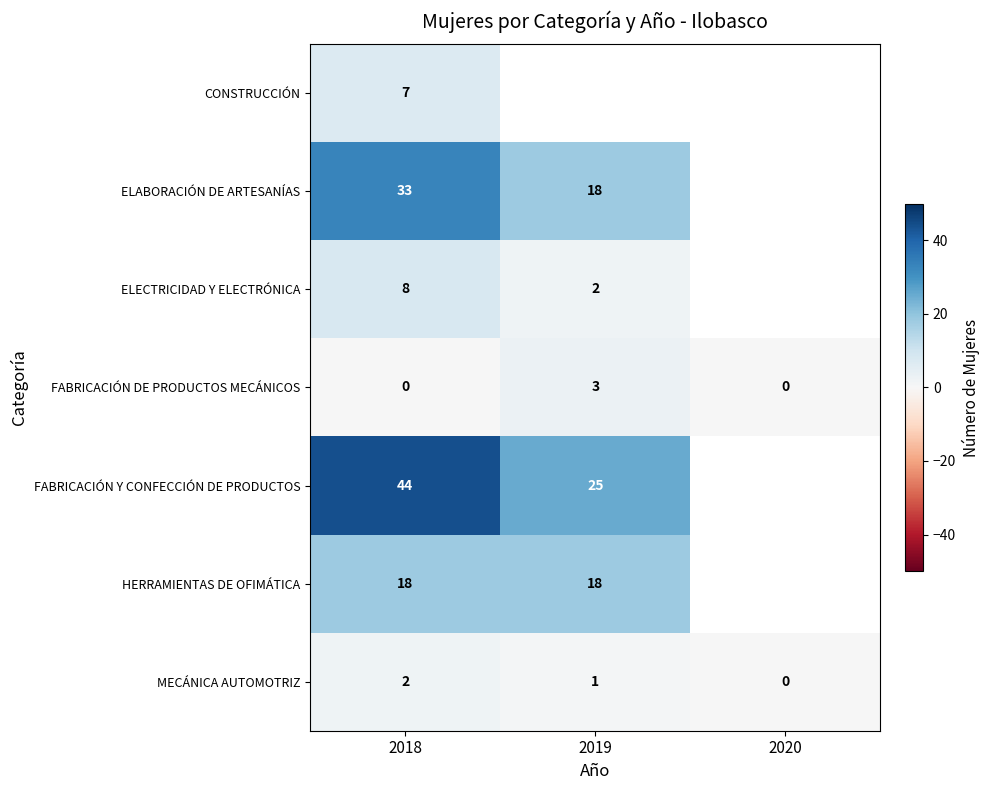

How many values in CONSTRUCCIÓN are above zero?

1